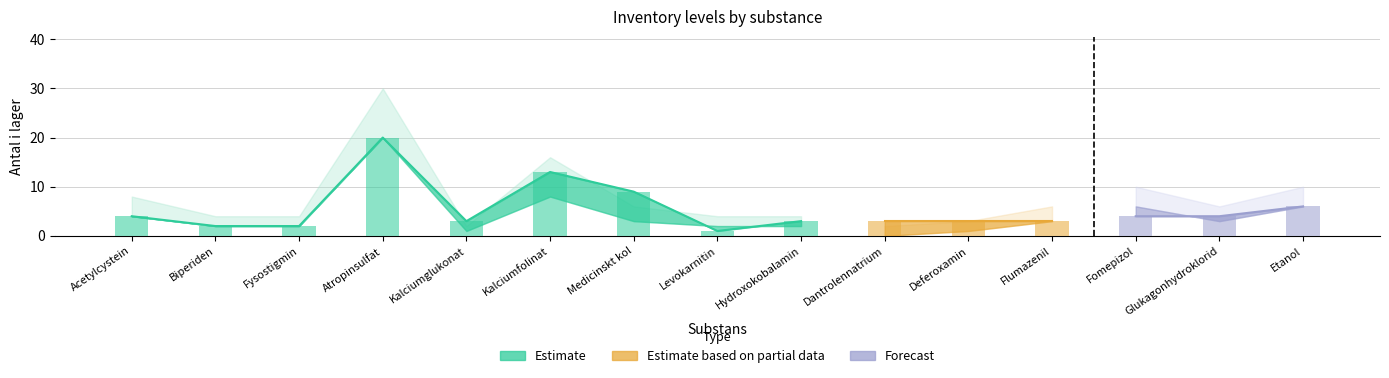

How many groups of bars are there?

15